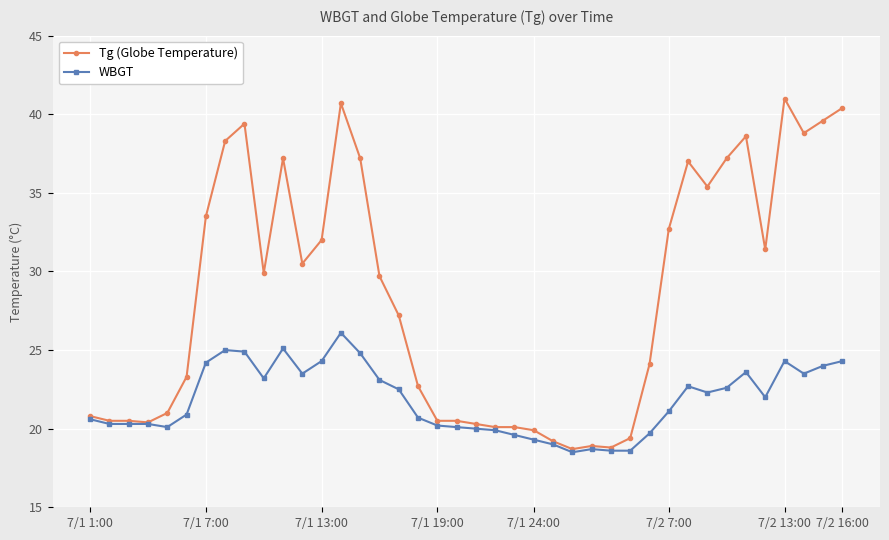

Which series has the widest spread of values?

Tg (Globe Temperature)